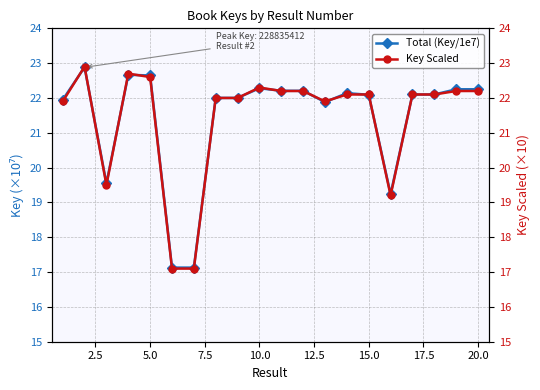

What is the value of the Key Scaled point at the 8th from the left?

22.0